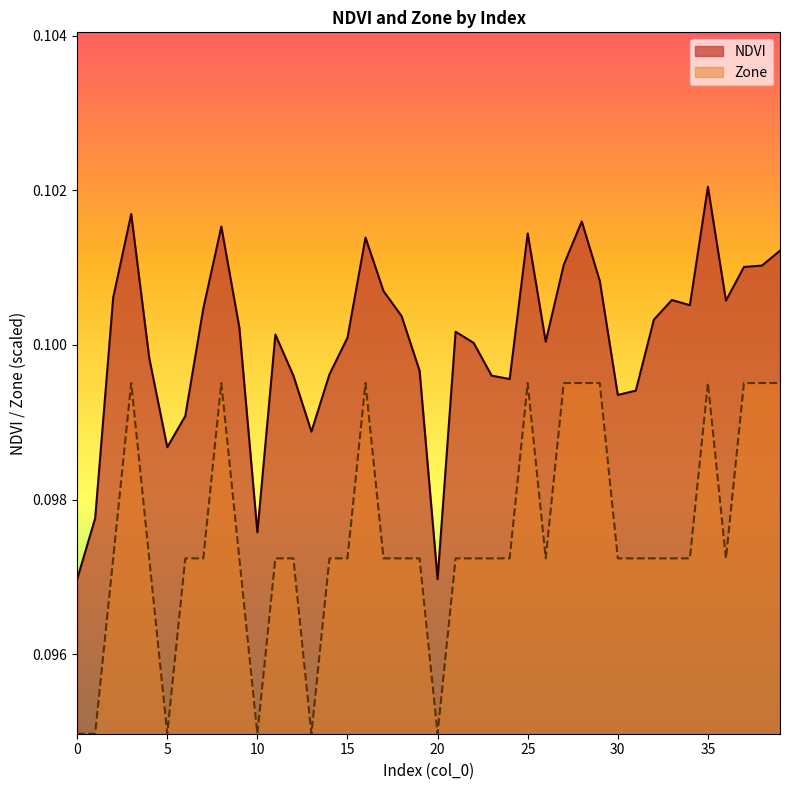

Where is the first local minimum for NDVI?

5